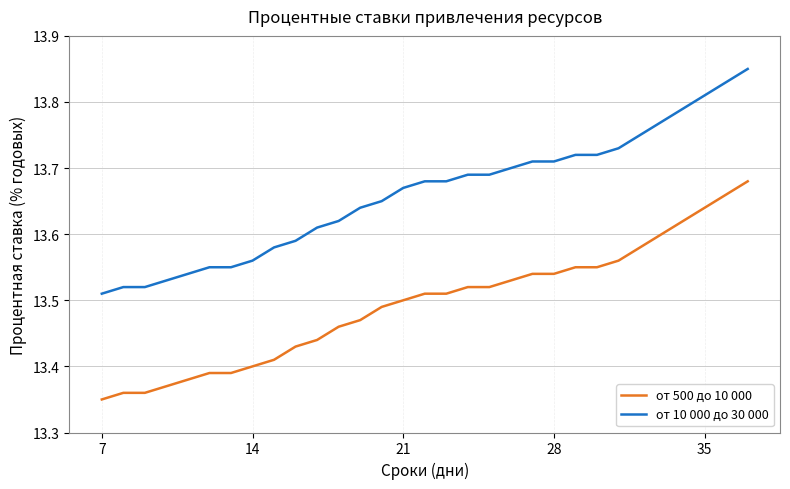

Which series has the largest total across all categories?

от 10 000 до 30 000